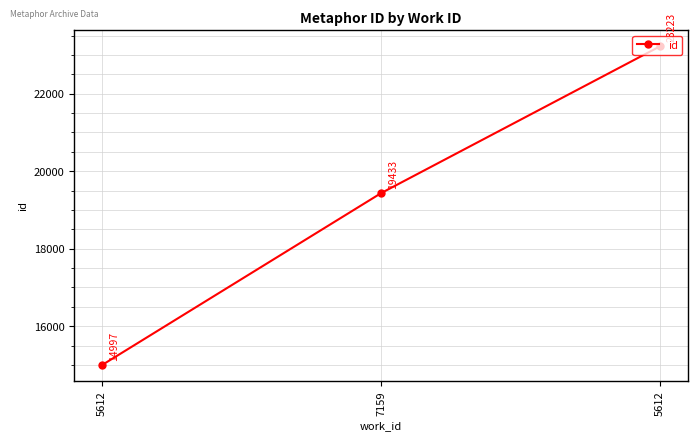

What is the maximum value shown in the chart?

23223